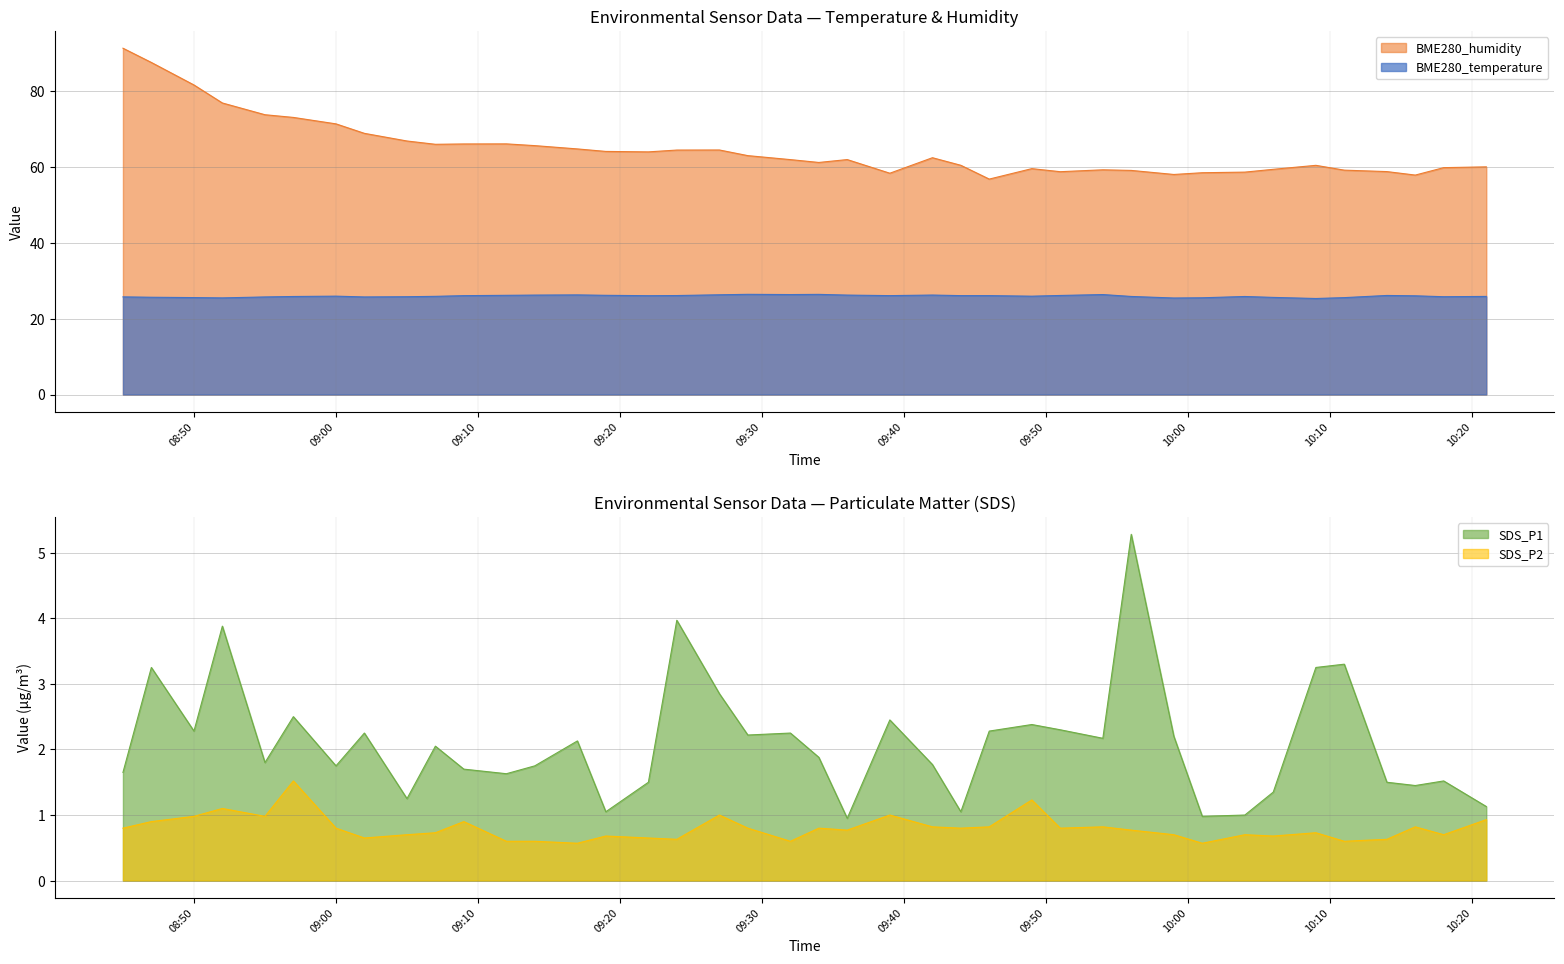

True or false: BME280_humidity and BME280_temperature intersect in this chart.

False